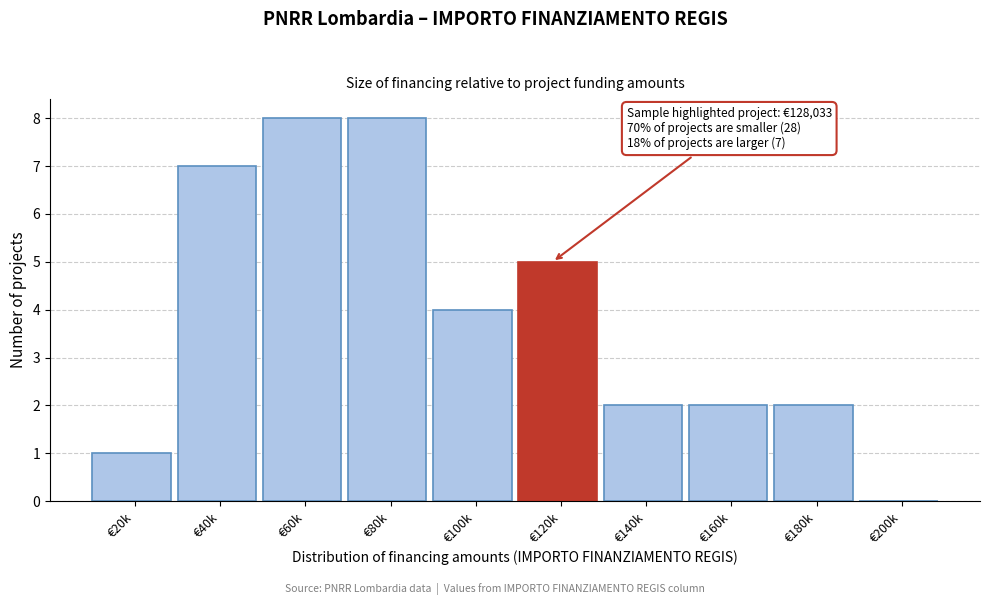

Reading right to left, list all the values displayed in this chart.

€200k=0	€180k=2	€160k=2	€140k=2	€120k=5	€100k=4	€80k=8	€60k=8	€40k=7	€20k=1